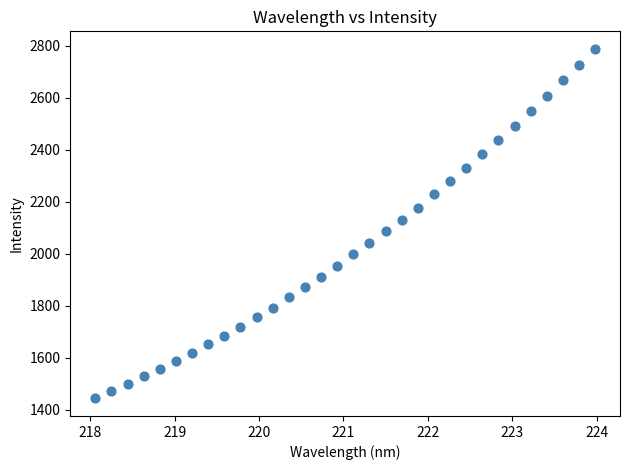

What is the range of Y values (max minus min)?

1344.9